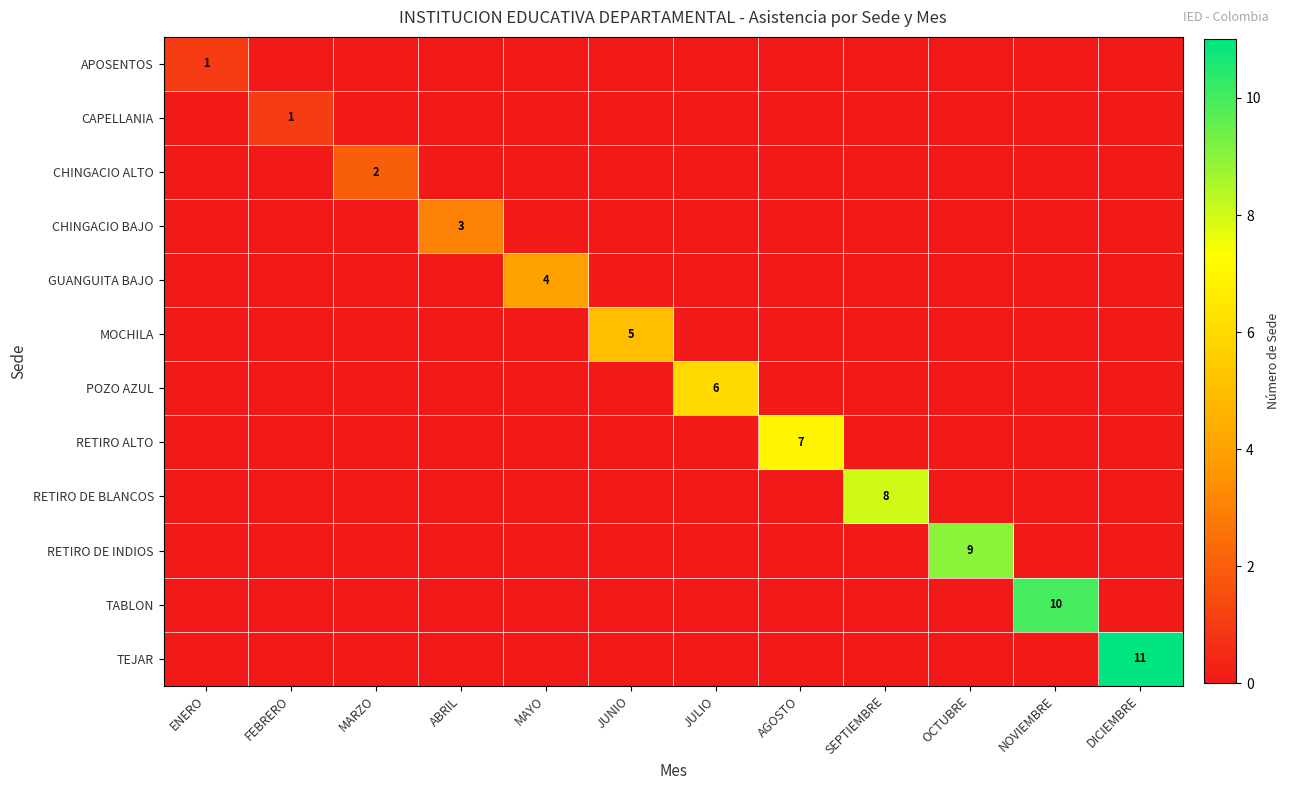

True or false: CHINGACIO BAJO has a value of 3 at ABRIL.

True